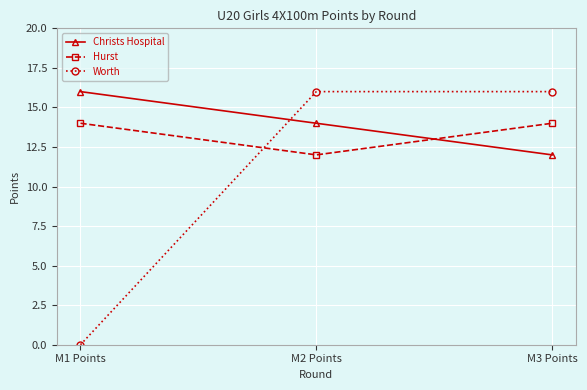

What is the value of the Christs Hospital point at the 2nd from the left?

14